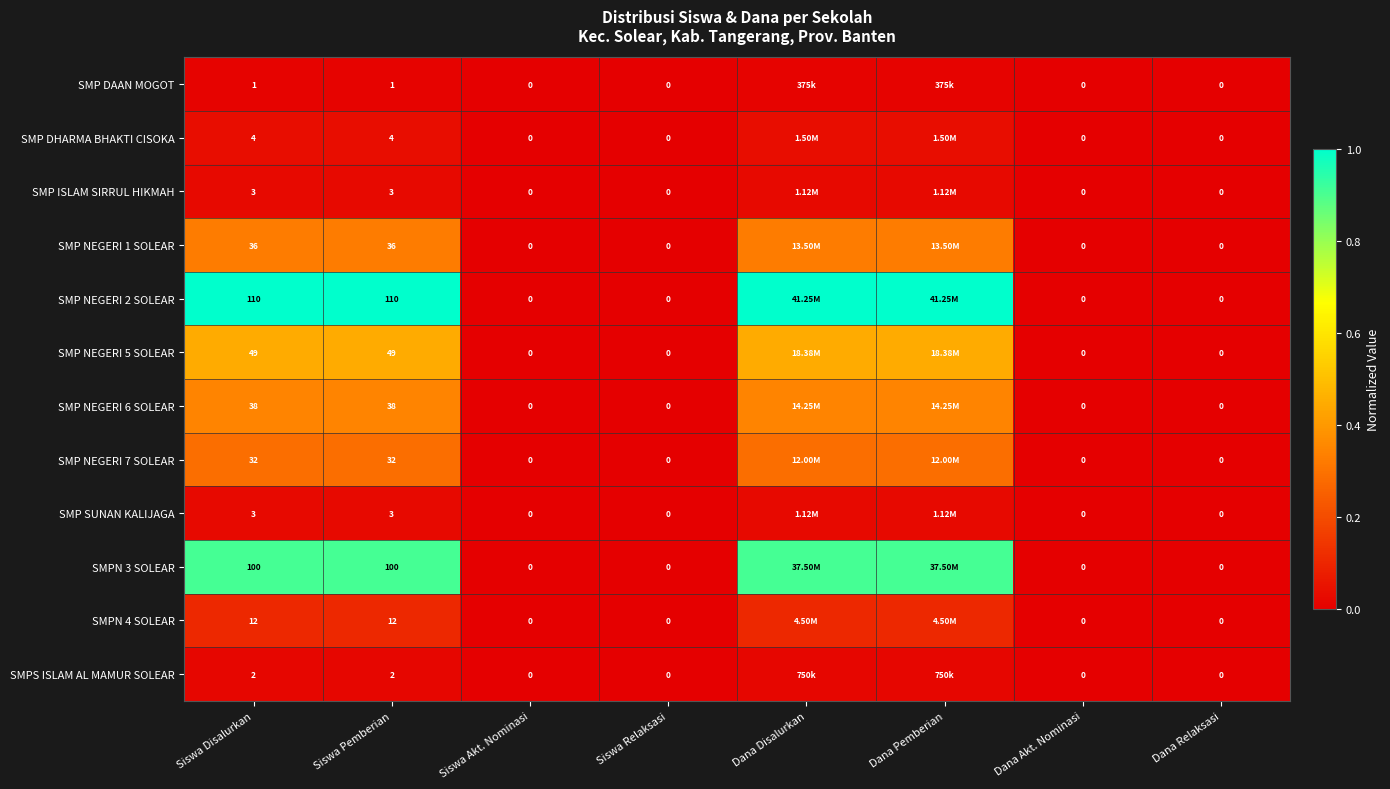

List the series in order of their peak value, highest first.

SMP NEGERI 2 SOLEAR, SMPN 3 SOLEAR, SMP NEGERI 5 SOLEAR, SMP NEGERI 6 SOLEAR, SMP NEGERI 1 SOLEAR, SMP NEGERI 7 SOLEAR, SMPN 4 SOLEAR, SMP DHARMA BHAKTI CISOKA, SMP ISLAM SIRRUL HIKMAH, SMP SUNAN KALIJAGA, SMPS ISLAM AL MAMUR SOLEAR, SMP DAAN MOGOT